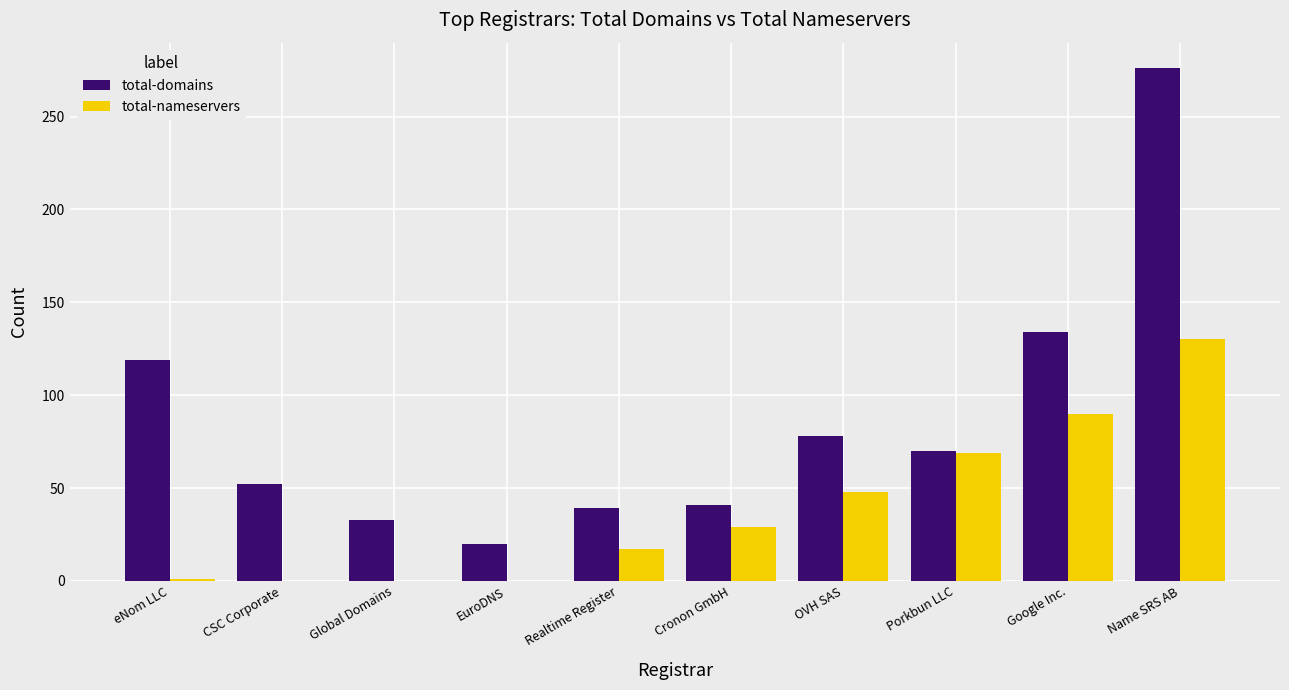

What is the total value across all series at Cronon GmbH?

70